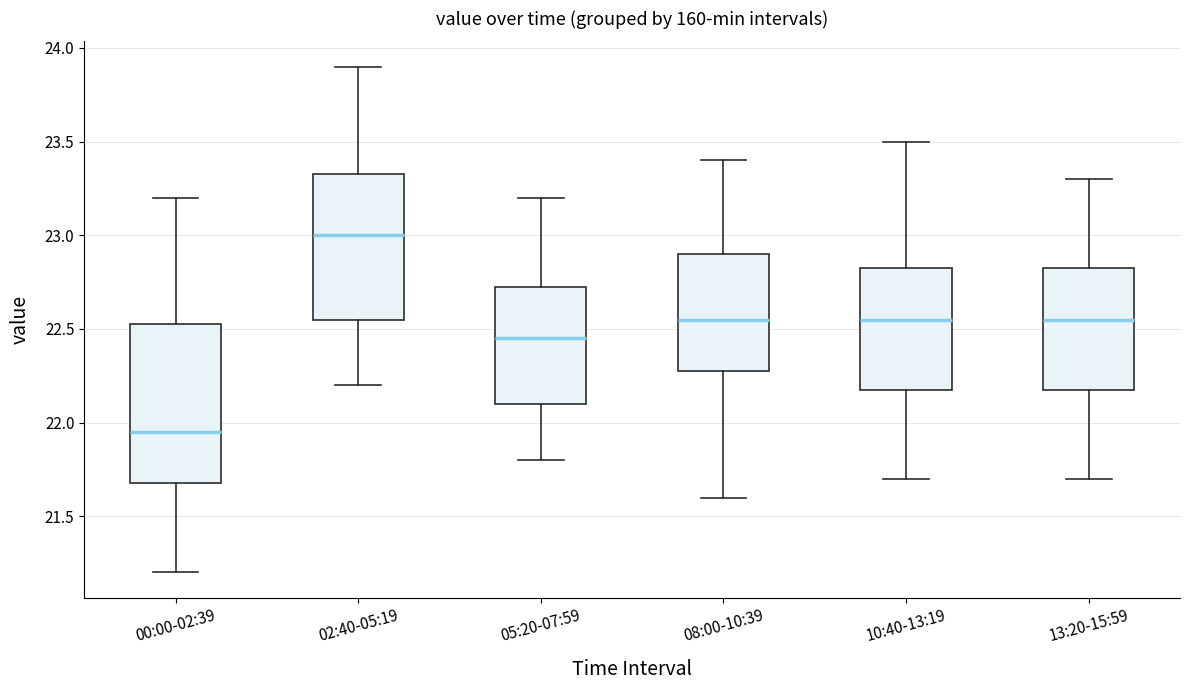

Reading left to right, transcribe this box plot: for each box, give where its median line is, the range the box spans, and where its two whiskers end, as read against the y-axis. The values are not printed on the chart, so give them approximately, as read against the axis.

00:00-02:39: median 21.95, box 21.70 to 22.55, whiskers 21.20 to 23.20
02:40-05:19: median 23.00, box 22.55 to 23.35, whiskers 22.20 to 23.90
05:20-07:59: median 22.45, box 22.10 to 22.75, whiskers 21.80 to 23.20
08:00-10:39: median 22.55, box 22.30 to 22.90, whiskers 21.60 to 23.40
10:40-13:19: median 22.55, box 22.20 to 22.85, whiskers 21.70 to 23.50
13:20-15:59: median 22.55, box 22.20 to 22.85, whiskers 21.70 to 23.30